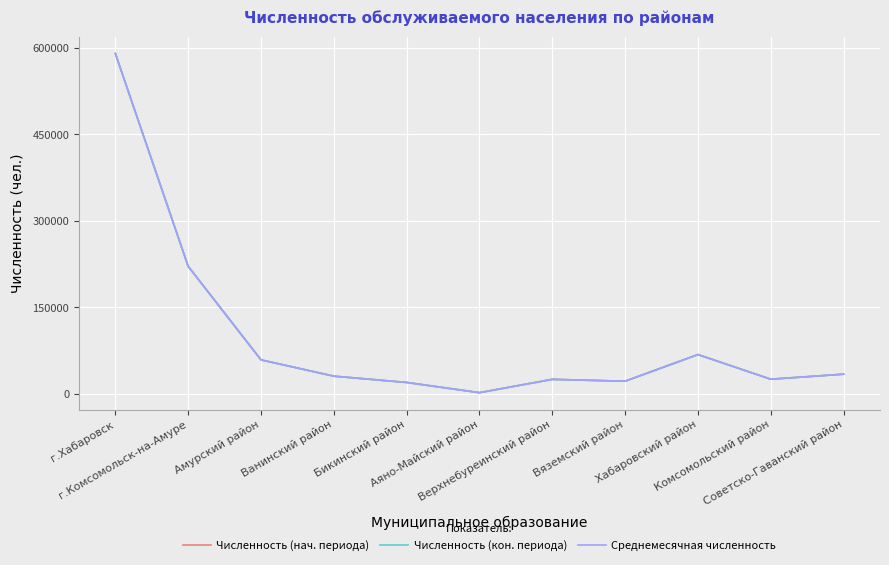

What position from the left is Хабаровский район?

9